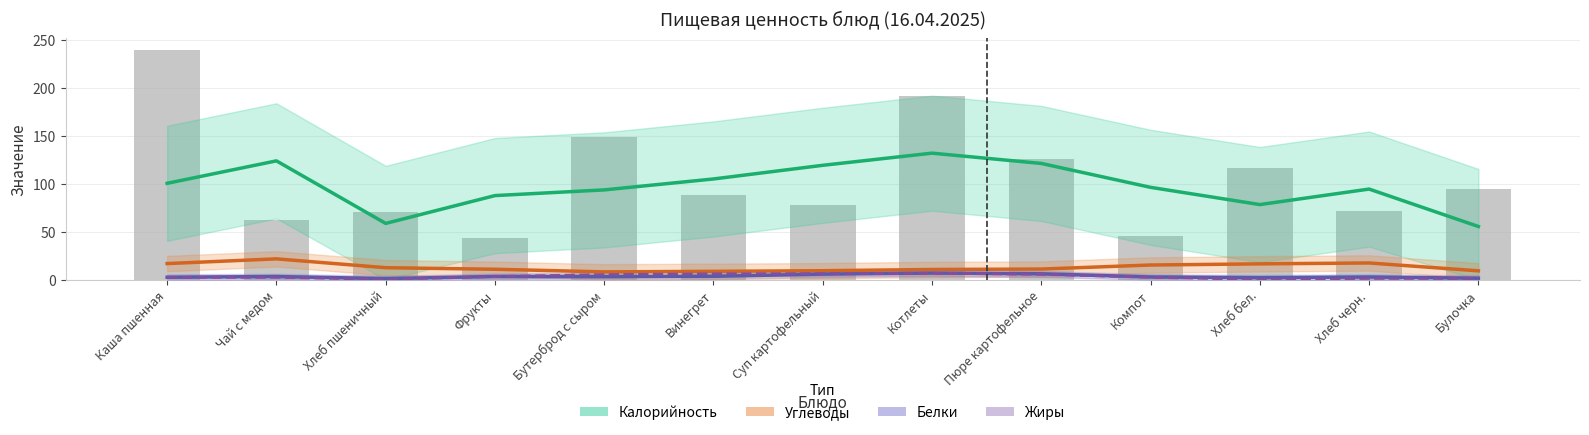

The value of Углеводы (сглаж.) at Компот is 15.4. True or false?

True